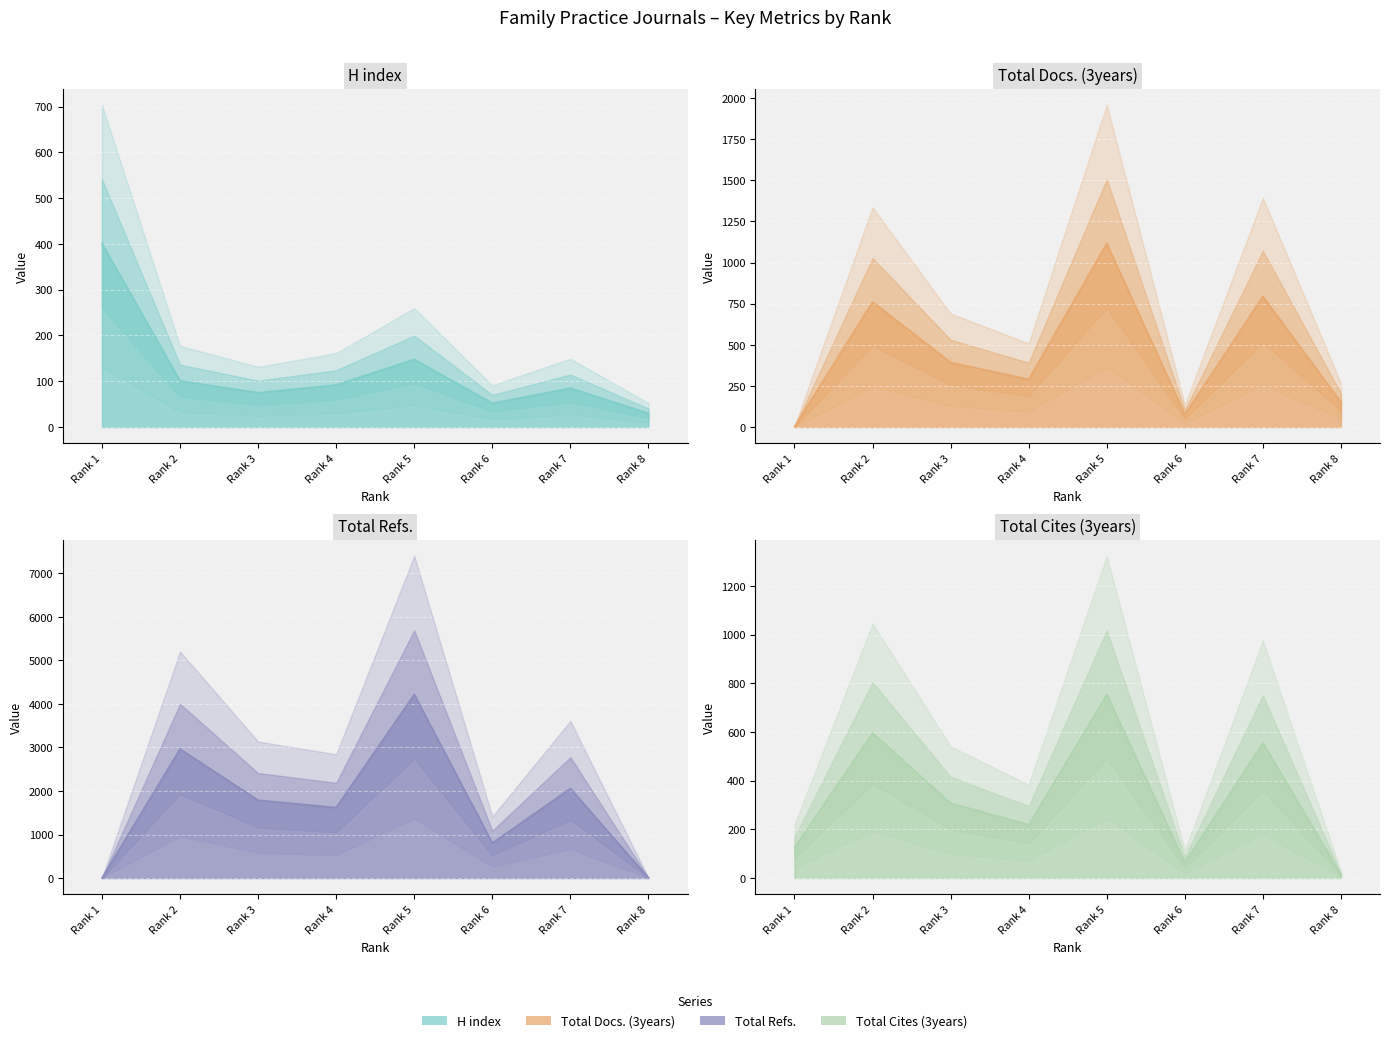

At Rank 6, list the series in order from largest to smallest.

Total Refs., Total Docs. (3years), Total Cites (3years), H index